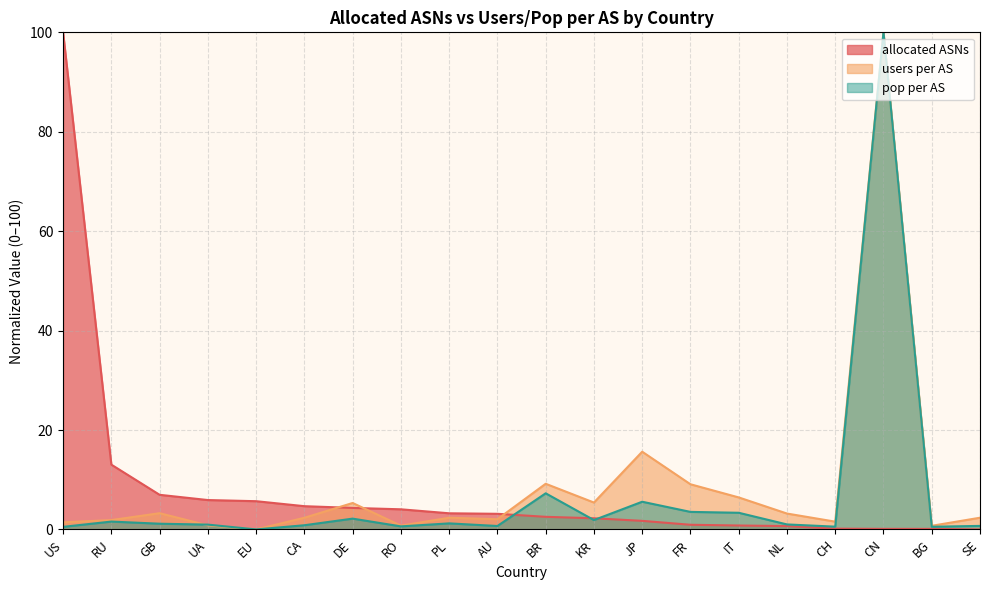

Is it true that pop per AS equals 0.7 at AU?

True